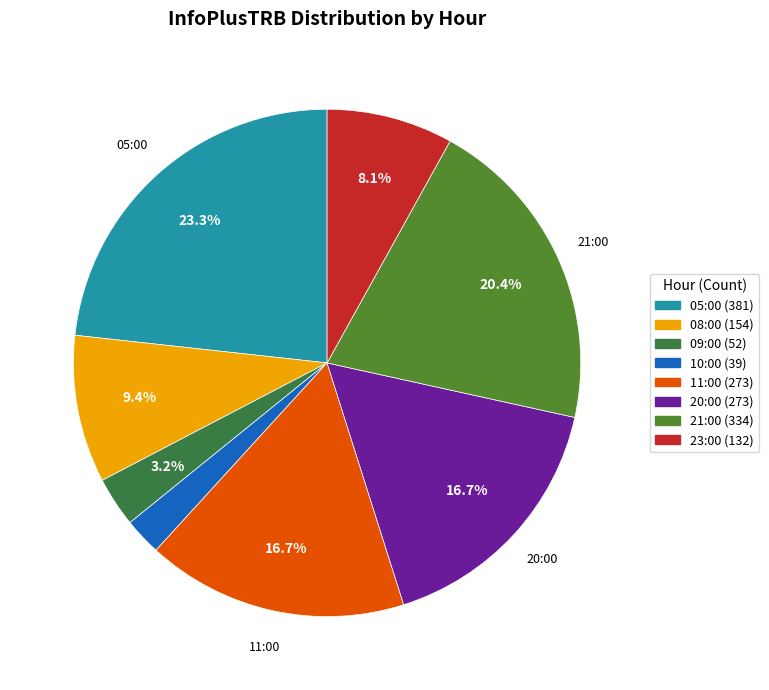

Count the number of slices in the pie.

8